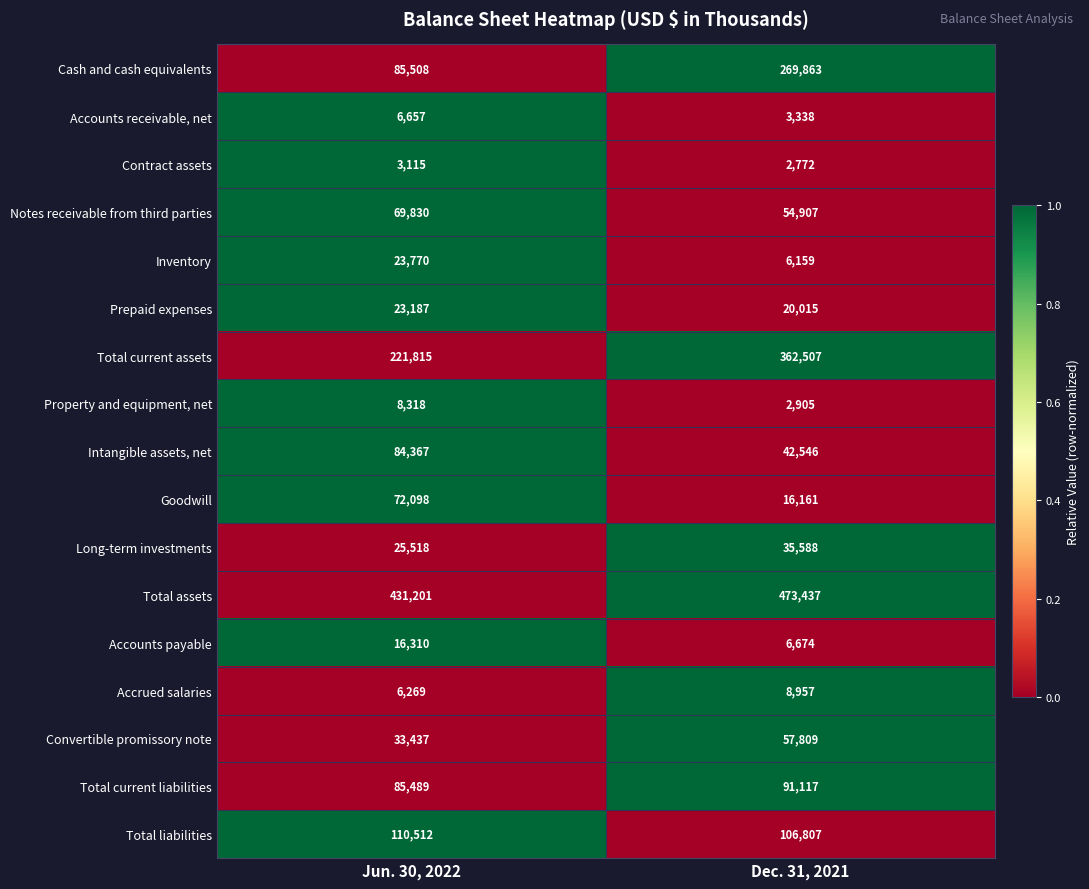

List the series in order of their peak value, lowest first.

Contract assets, Accounts receivable, net, Property and equipment, net, Accrued salaries, Accounts payable, Prepaid expenses, Inventory, Long-term investments, Convertible promissory note, Notes receivable from third parties, Goodwill, Intangible assets, net, Total current liabilities, Total liabilities, Cash and cash equivalents, Total current assets, Total assets